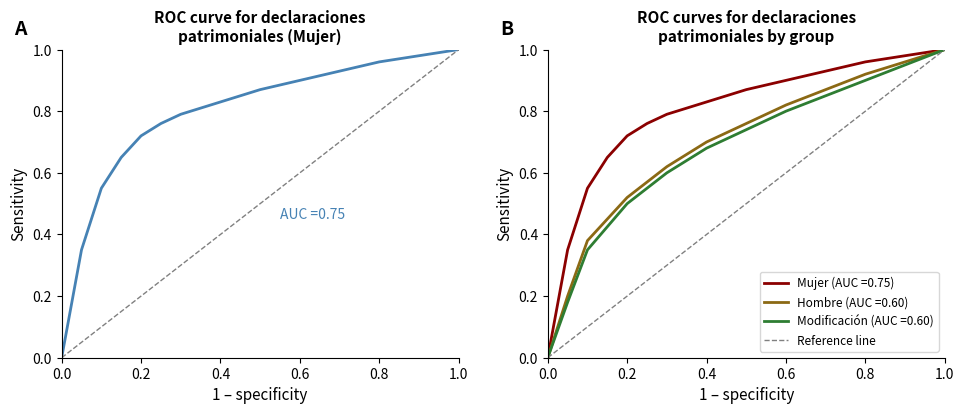

Is it true that Modificación (AUC =0.60) equals 0.5 at 0.0?

False